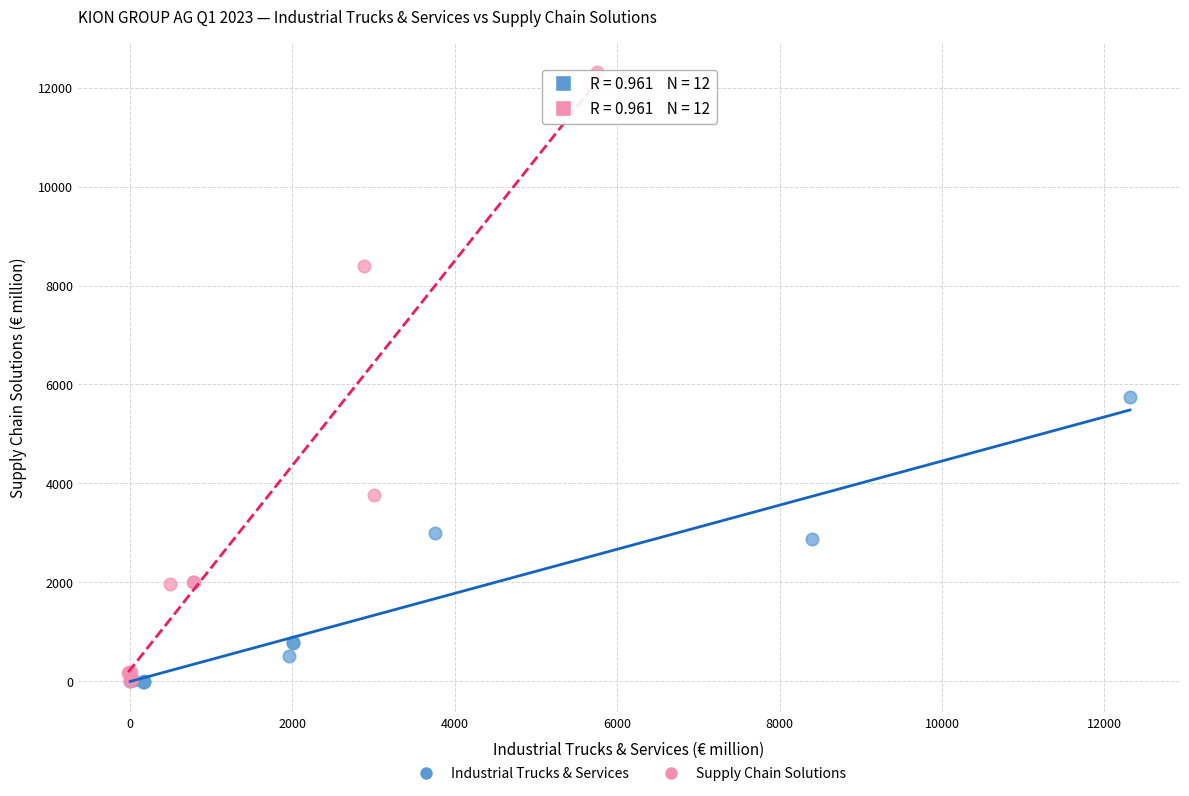

Which series contains the highest Y value?

Supply Chain Solutions